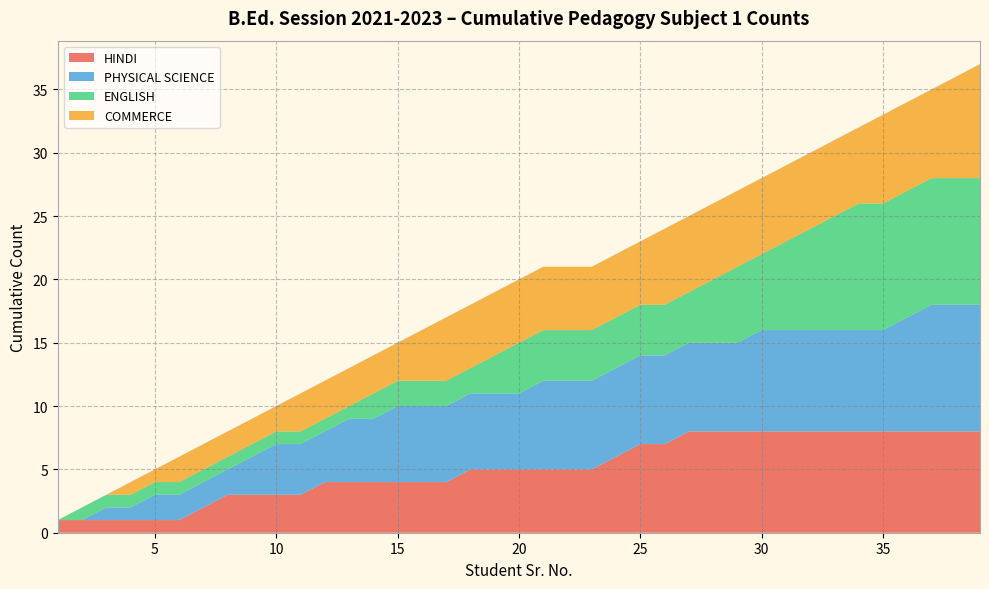

What are all the series names shown in the legend?

HINDI, PHYSICAL SCIENCE, ENGLISH, COMMERCE